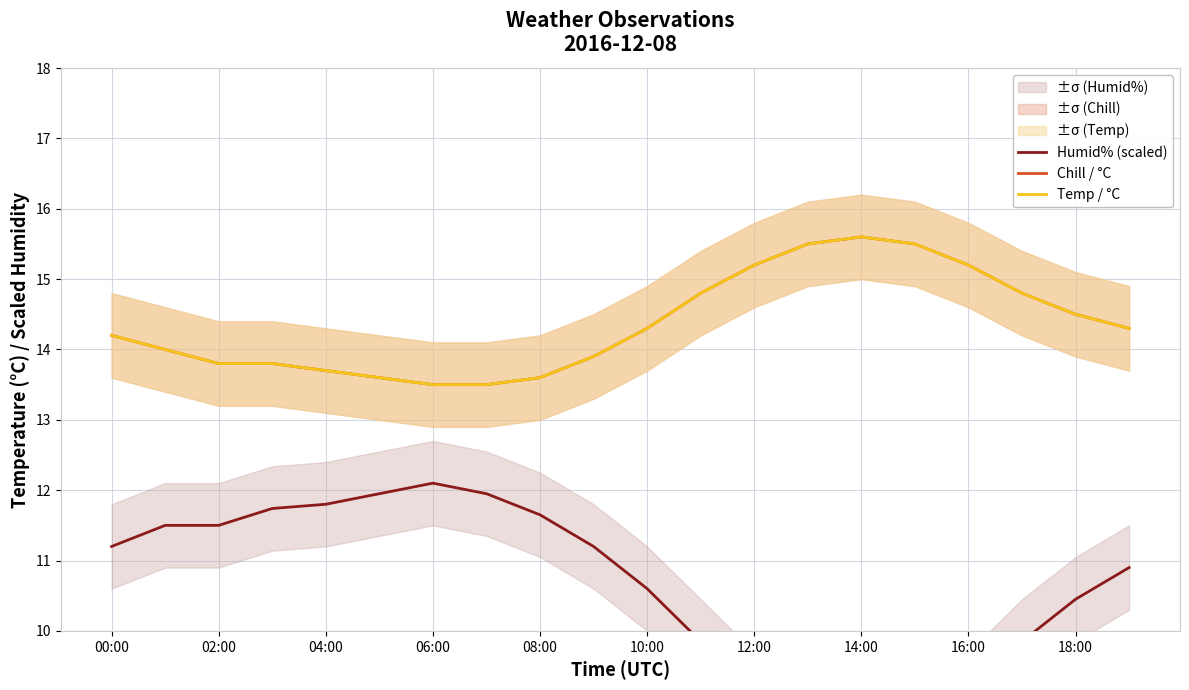

Rank the series by their maximum value, from highest to lowest.

Chill / °C, Temp / °C, Humid% (scaled)